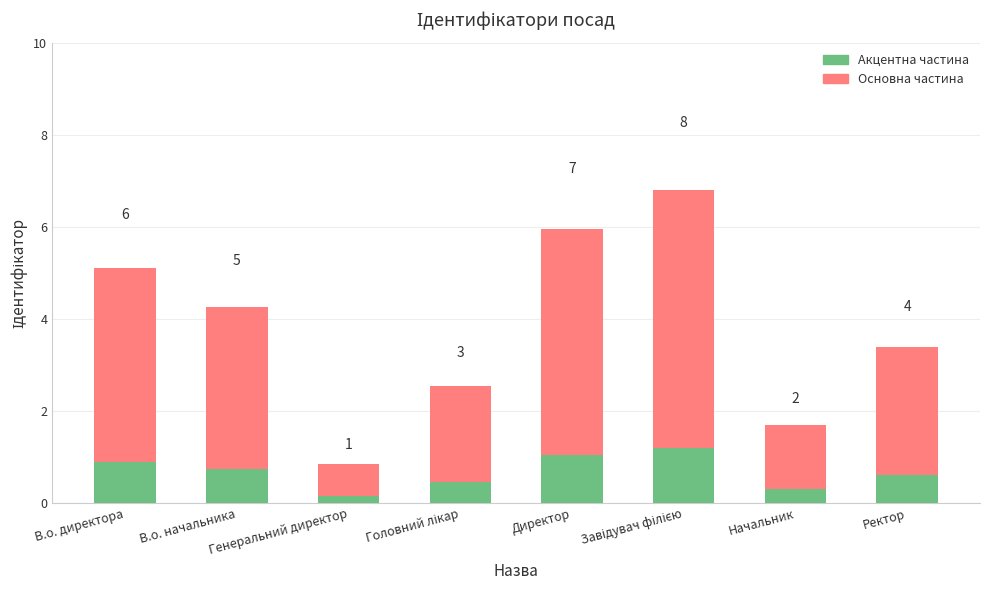

Reading left to right, extract all data points from this chart.

Основна частина: 5.1	4.2	0.8	2.5	6.0	6.8	1.7	3.4
Акцентна частина: 0.9	0.8	0.1	0.4	1.1	1.2	0.3	0.6